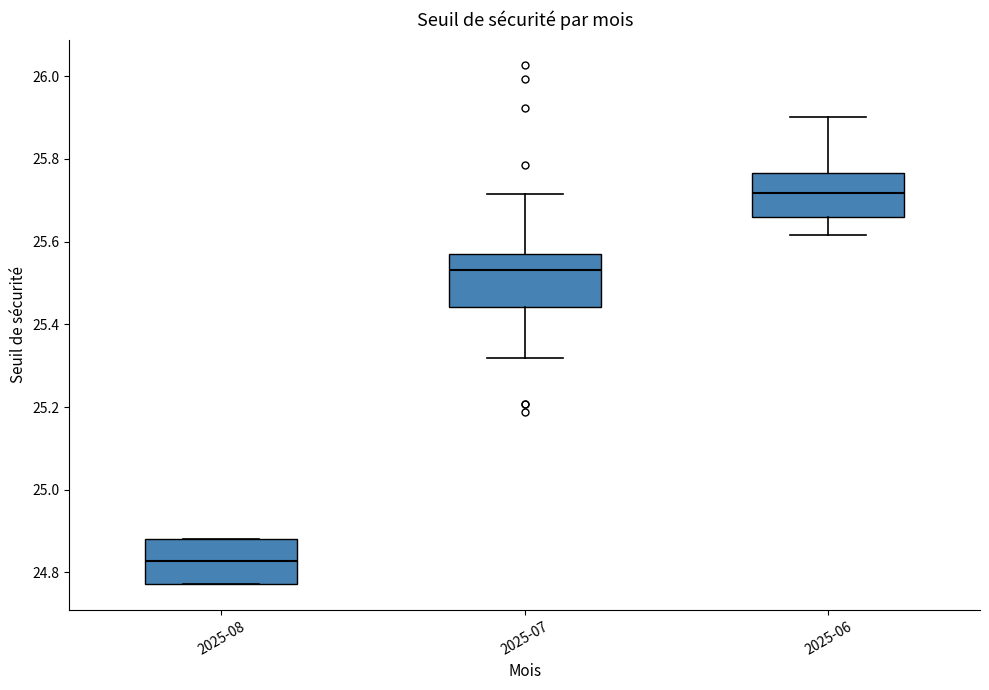

Which box has the lowest median line?

2025-08